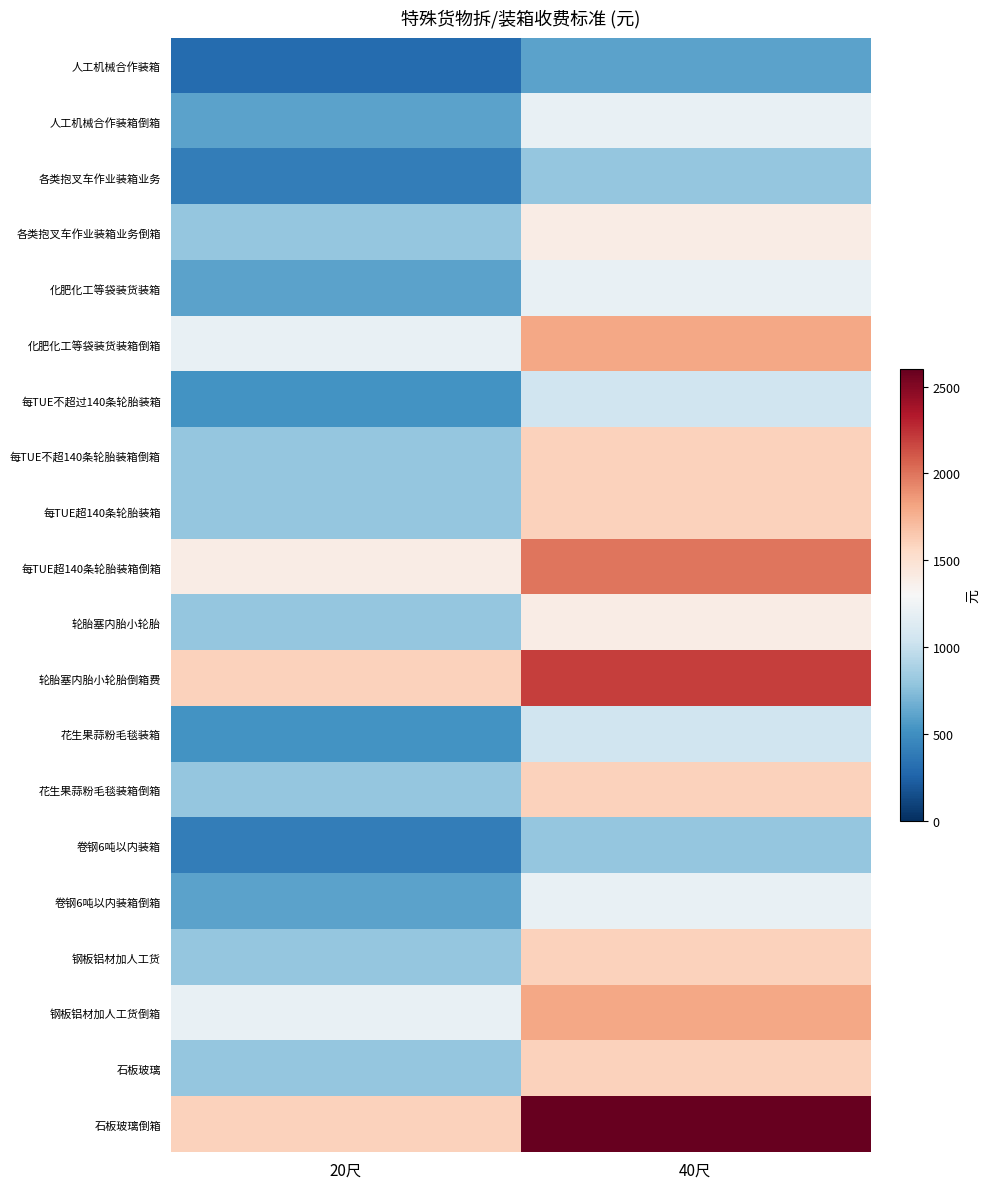

Between 20尺 and 40尺, which series saw the biggest shift?

石板玻璃倒箱